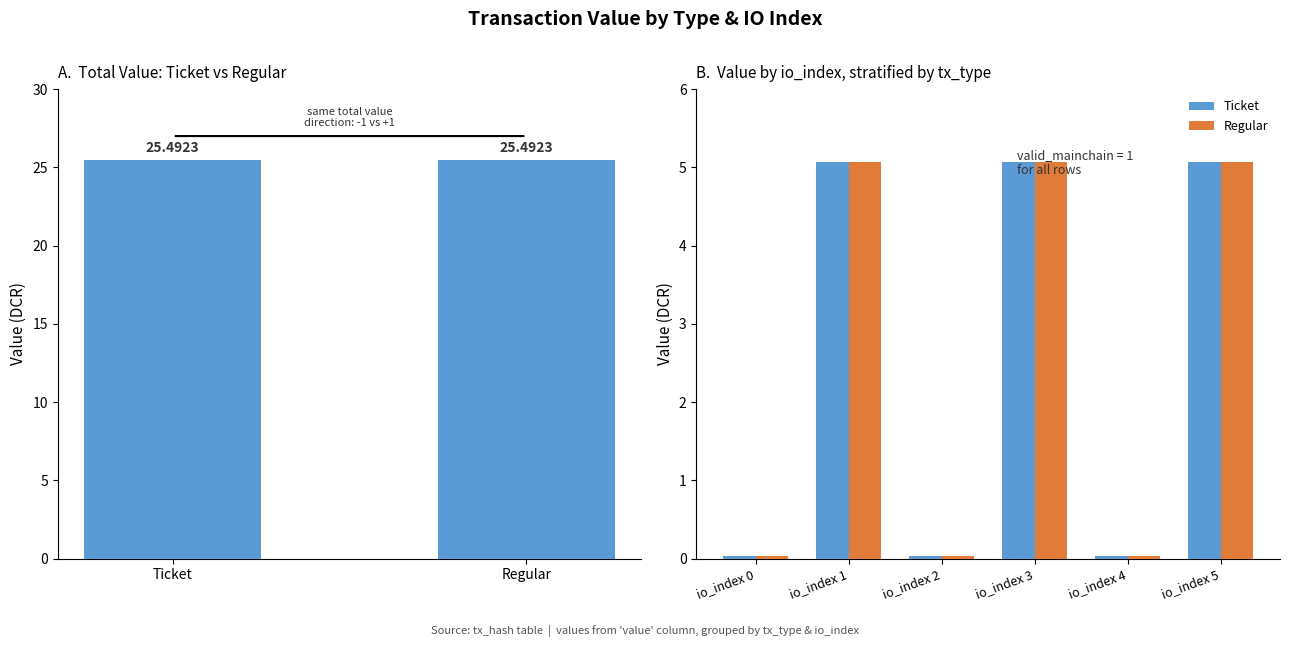

At which category does the chart reach its minimum across all series?

io_index 0